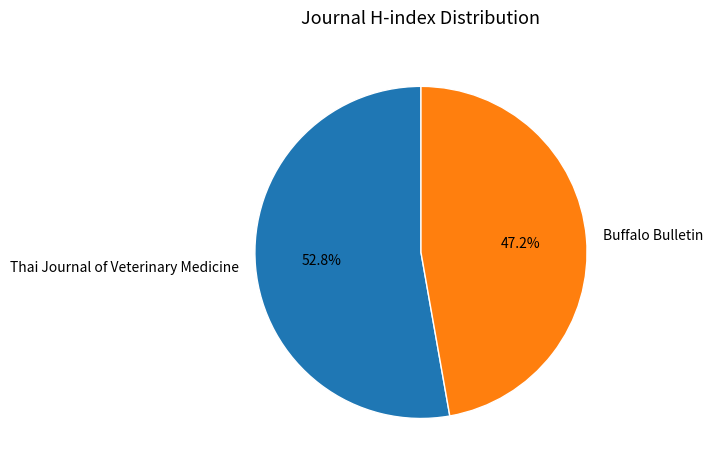

What is the smallest slice in the pie chart?

Buffalo Bulletin